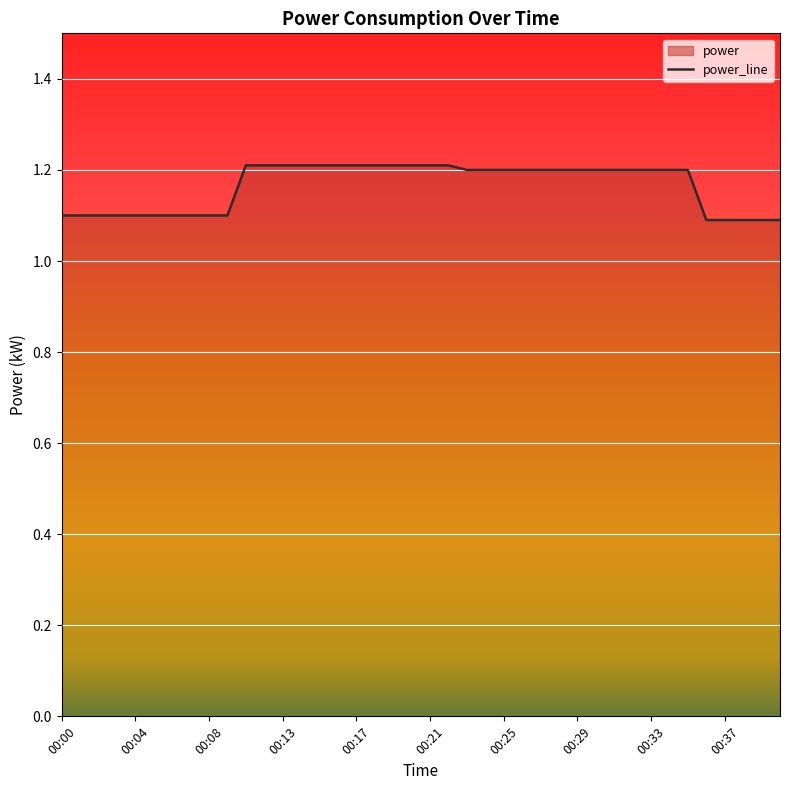

Which has a higher value, 00:04 or 00:21?

00:21